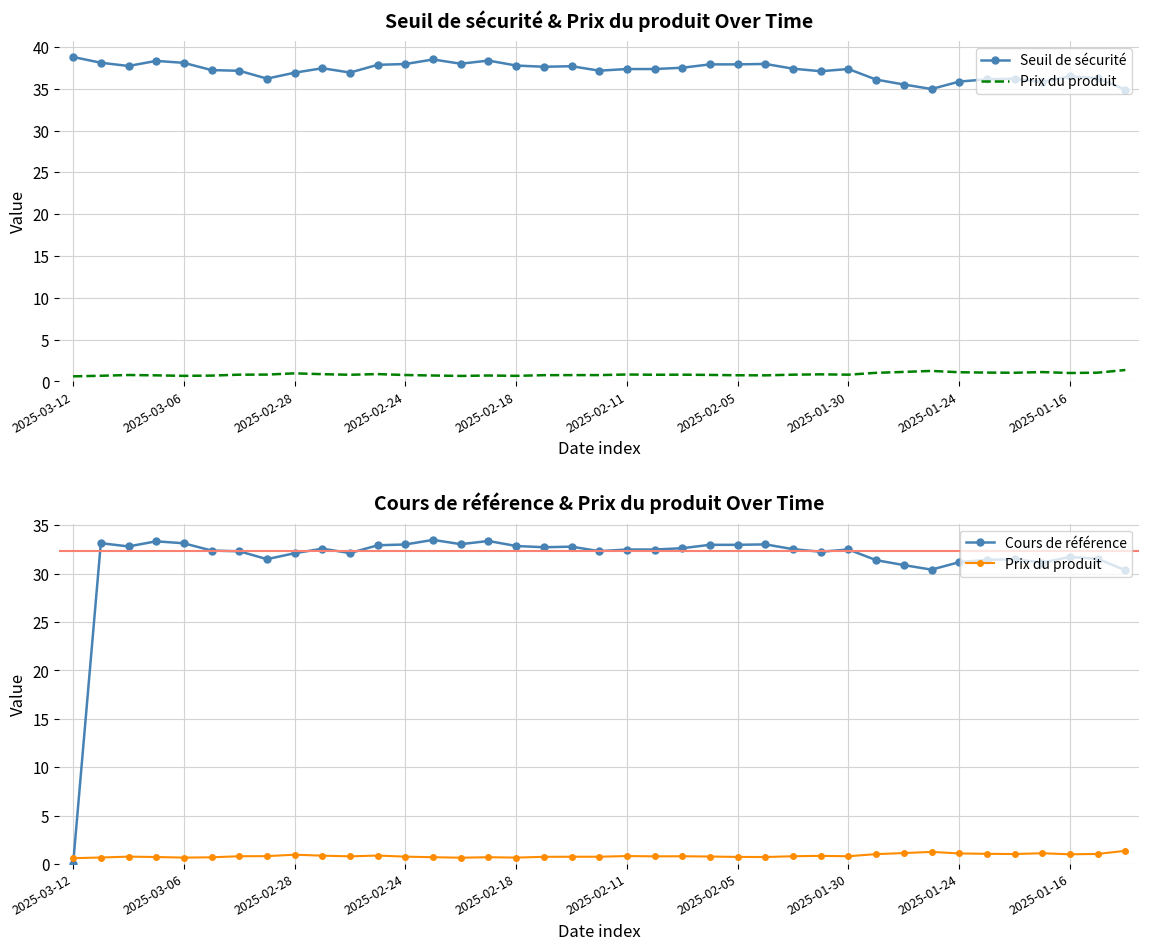

Between 2025-02-05 and 37, which series saw the biggest shift?

Seuil de sécurité